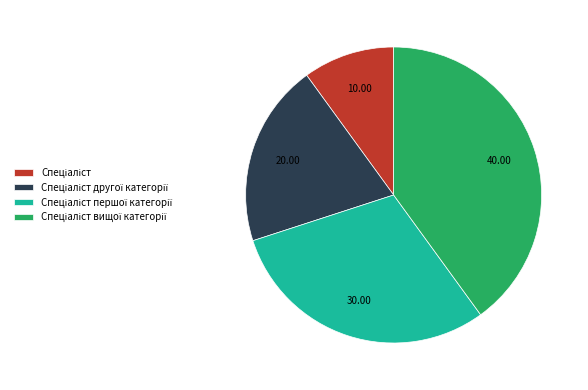

How many slices are in this pie chart?

4